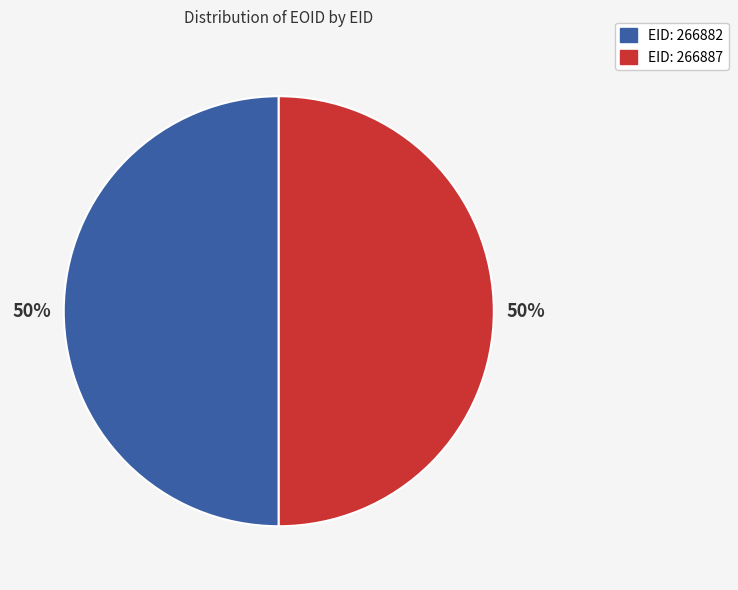

To the nearest percent, what is the average slice percentage?

50%